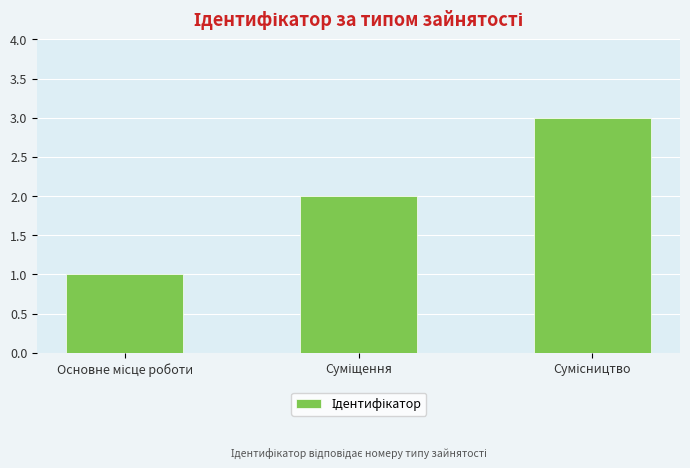

What is the greatest value displayed?

3